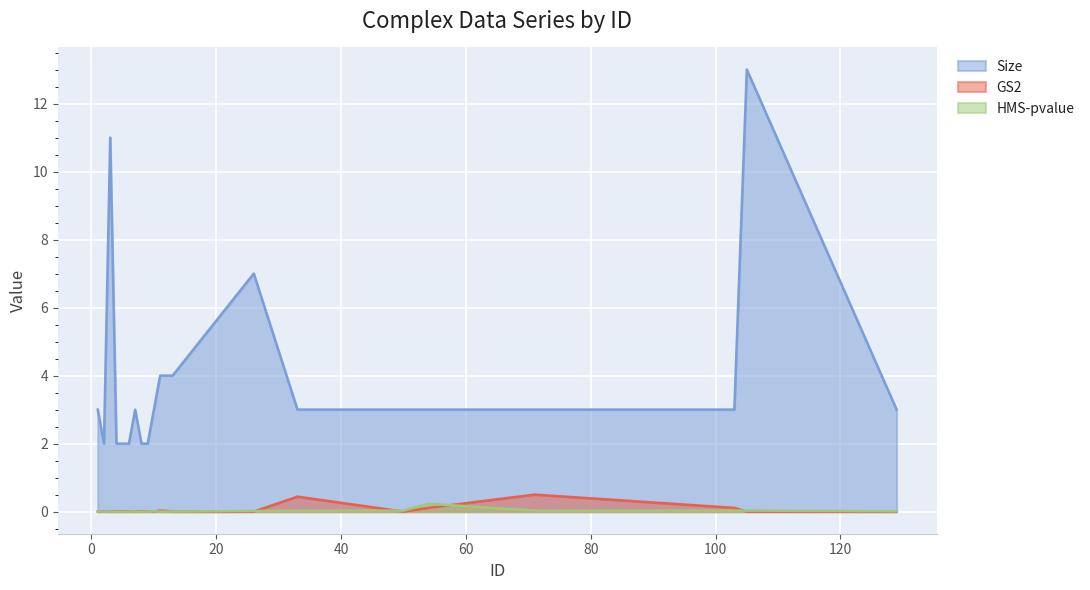

Which series has the largest total across all categories?

Size